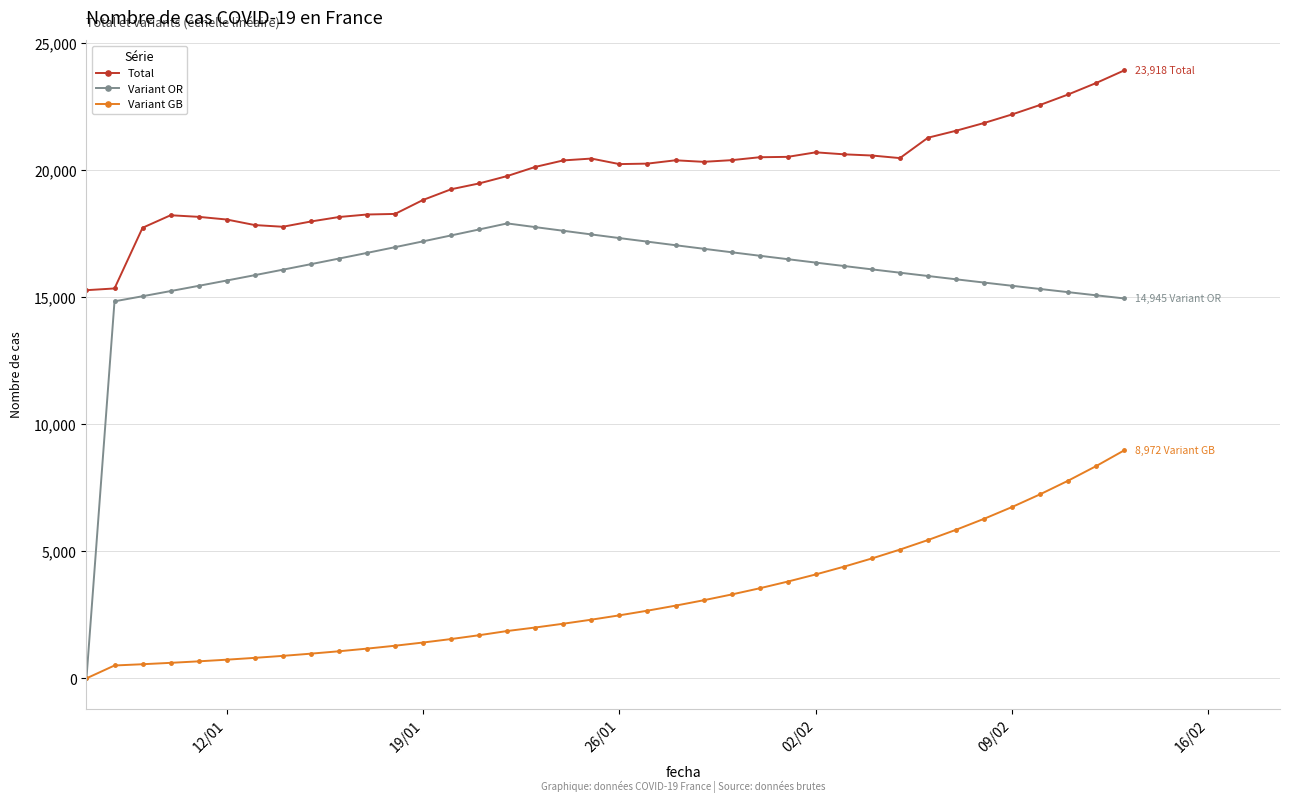

Rank the series by their maximum value, from lowest to highest.

Variant GB, Variant OR, Total